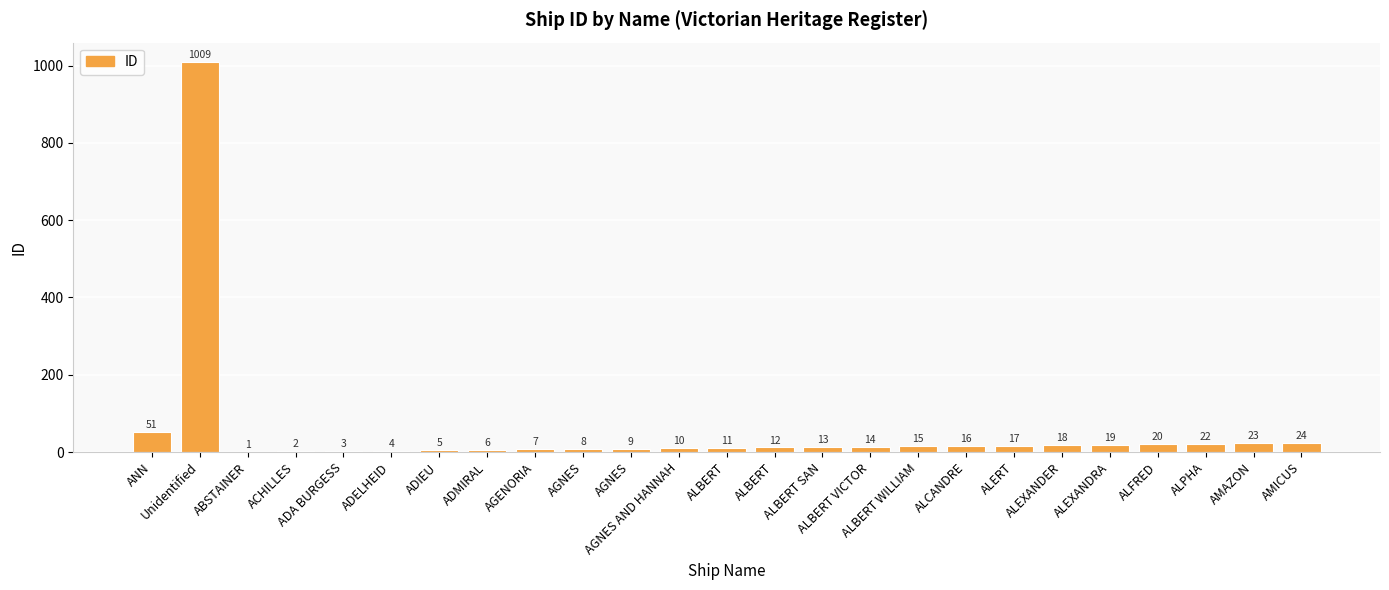

Count the number of categories in the chart.

25